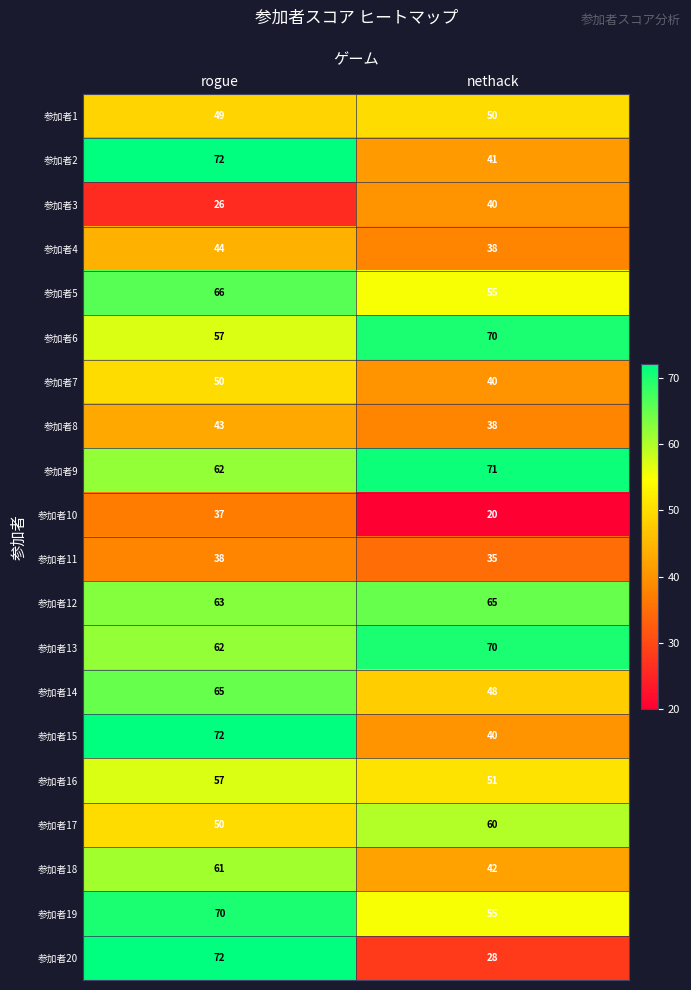

The value of 参加者3 at rogue is 26. True or false?

True